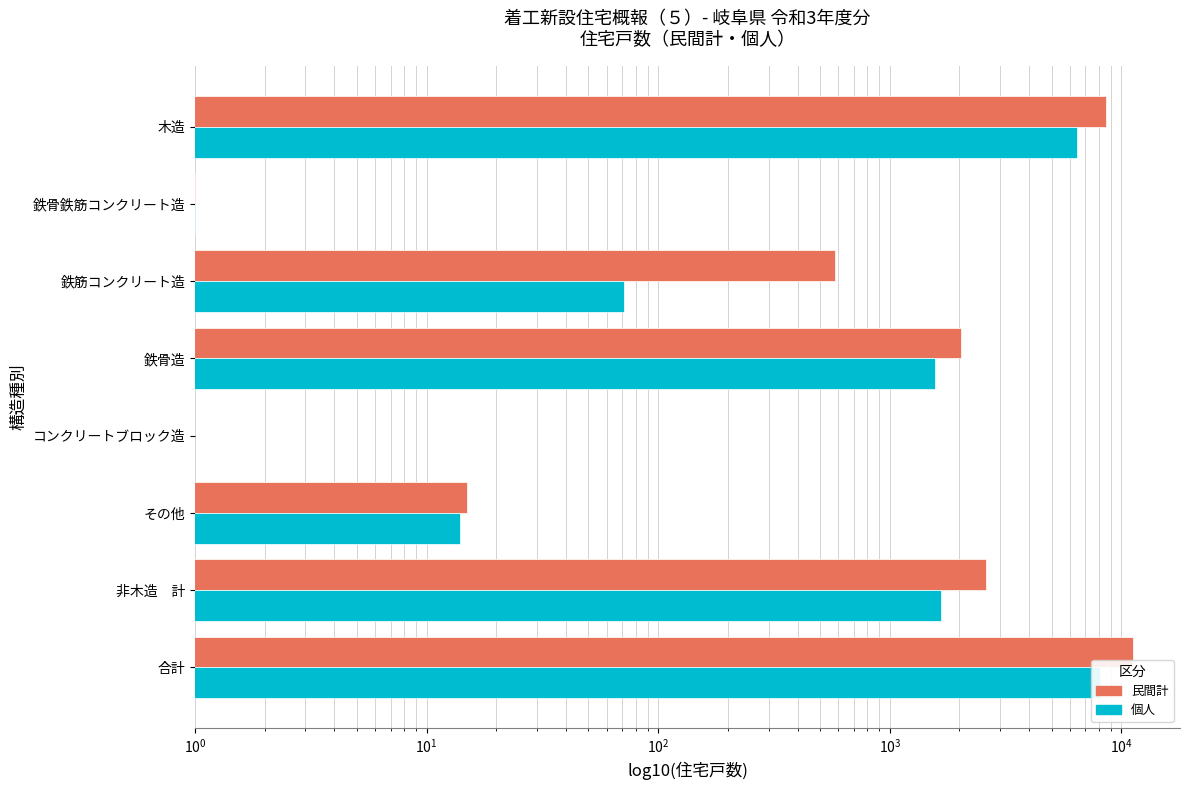

How many bars are there in each group?

2